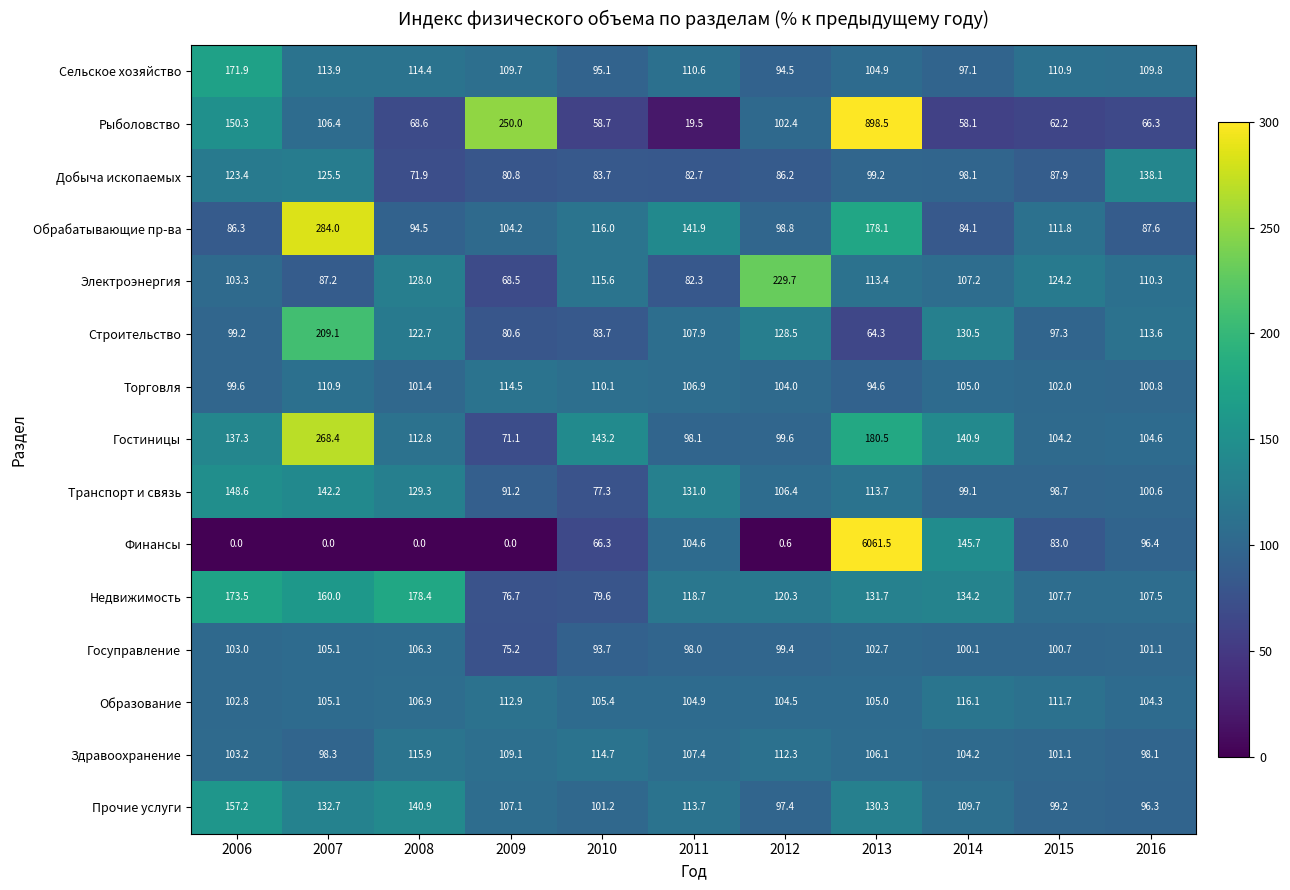

The Гостиницы series shows 136.7 at 2011. True or false?

False